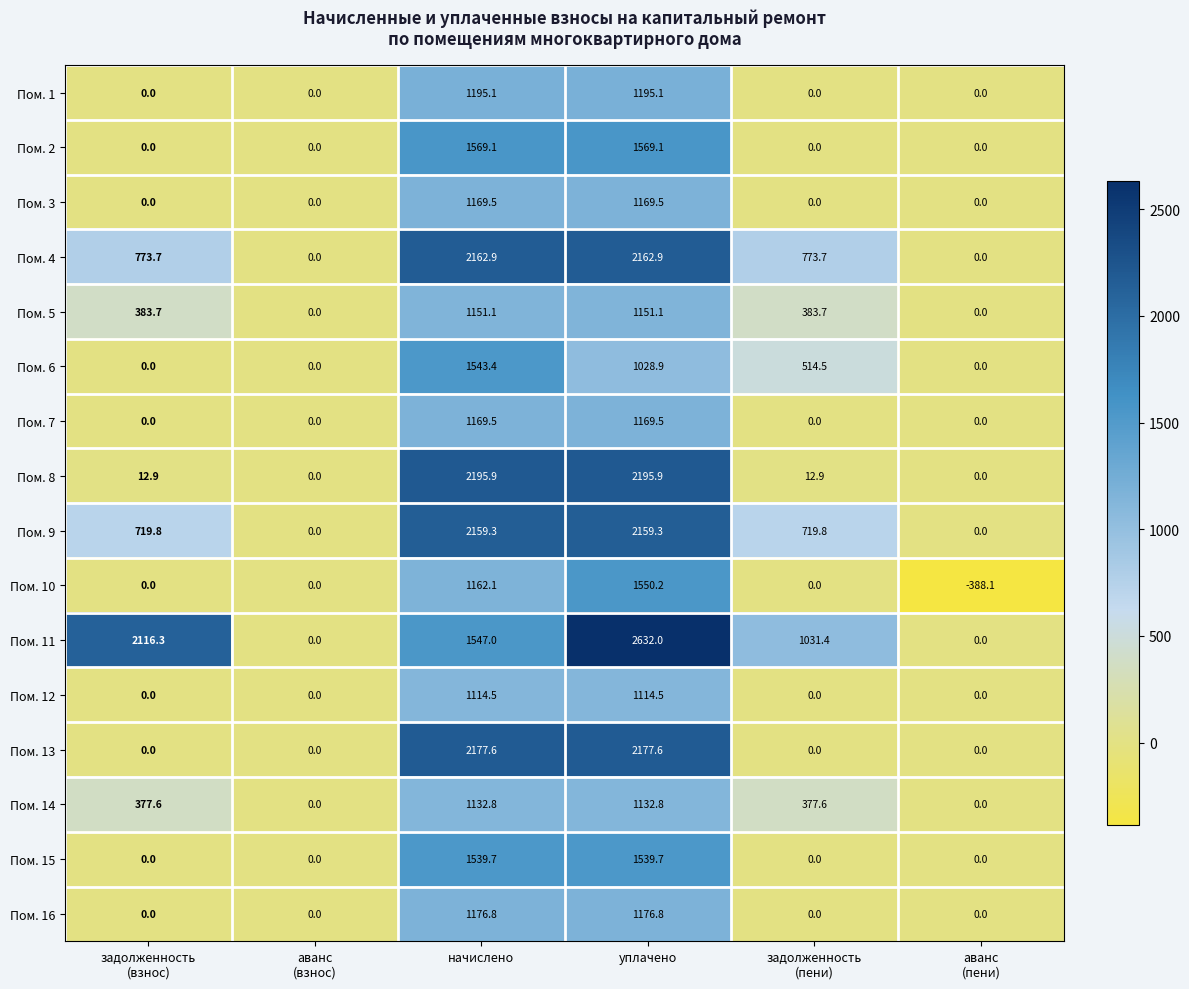

What is the difference between the maximum and minimum values in the Пом. 4 series?

2162.9